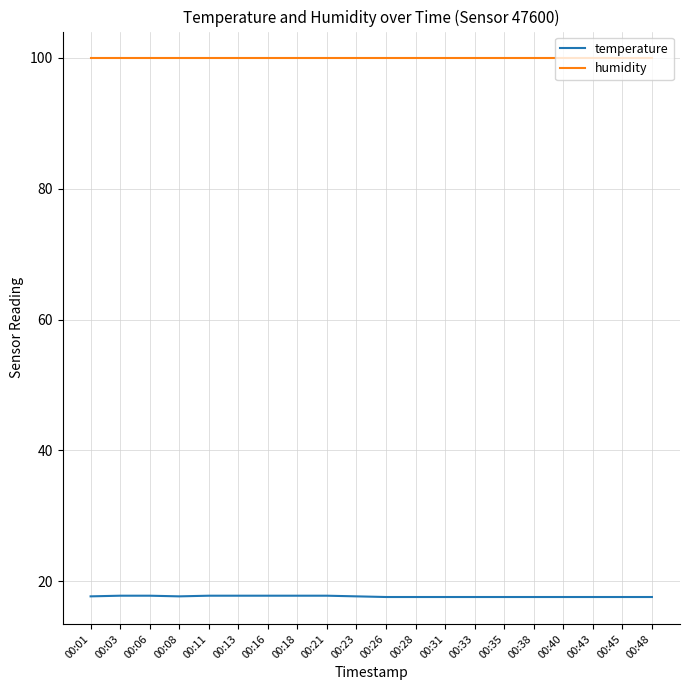

The humidity series shows 135.6 at 00:33. True or false?

False